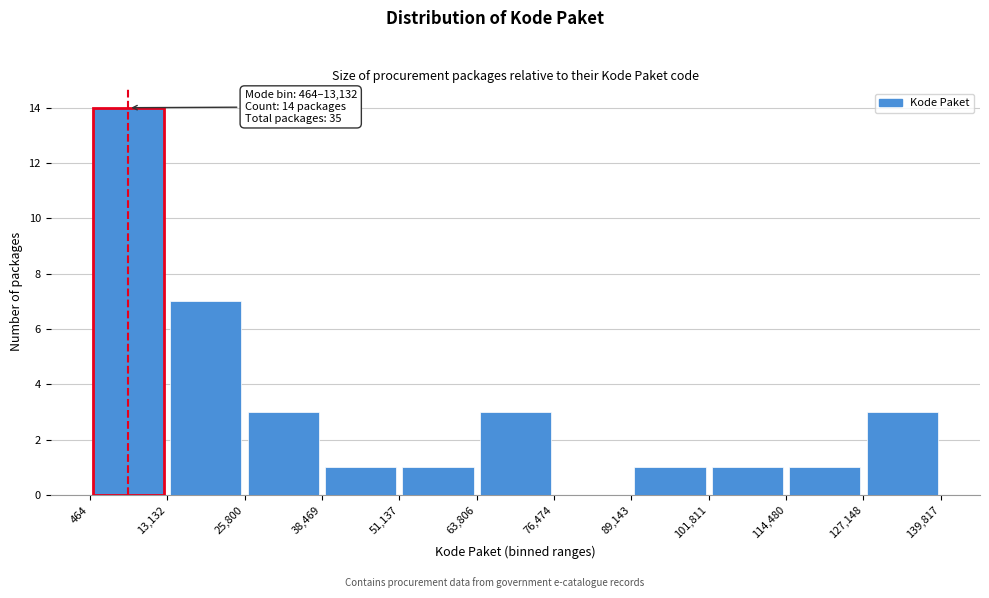

Over which range of the x-axis is the bar tallest?

464 to 13,132